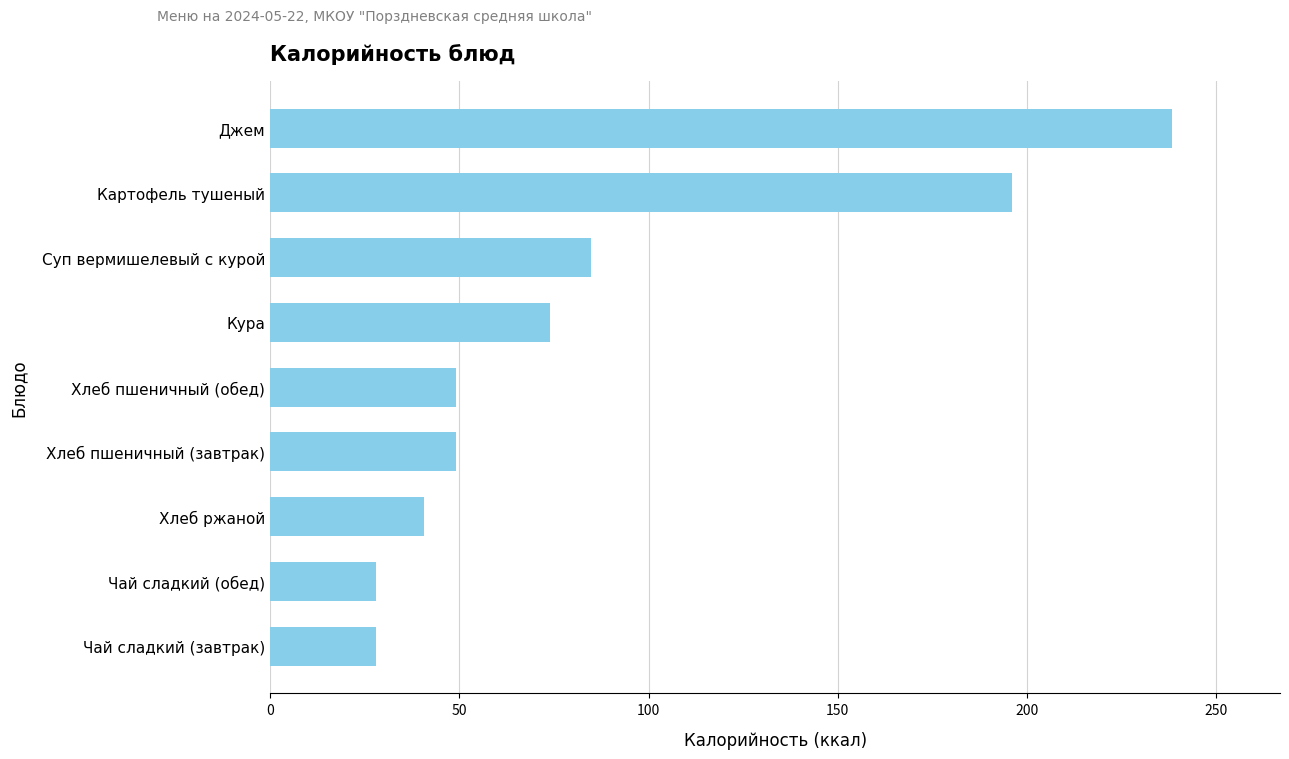

What is the average value?

87.5